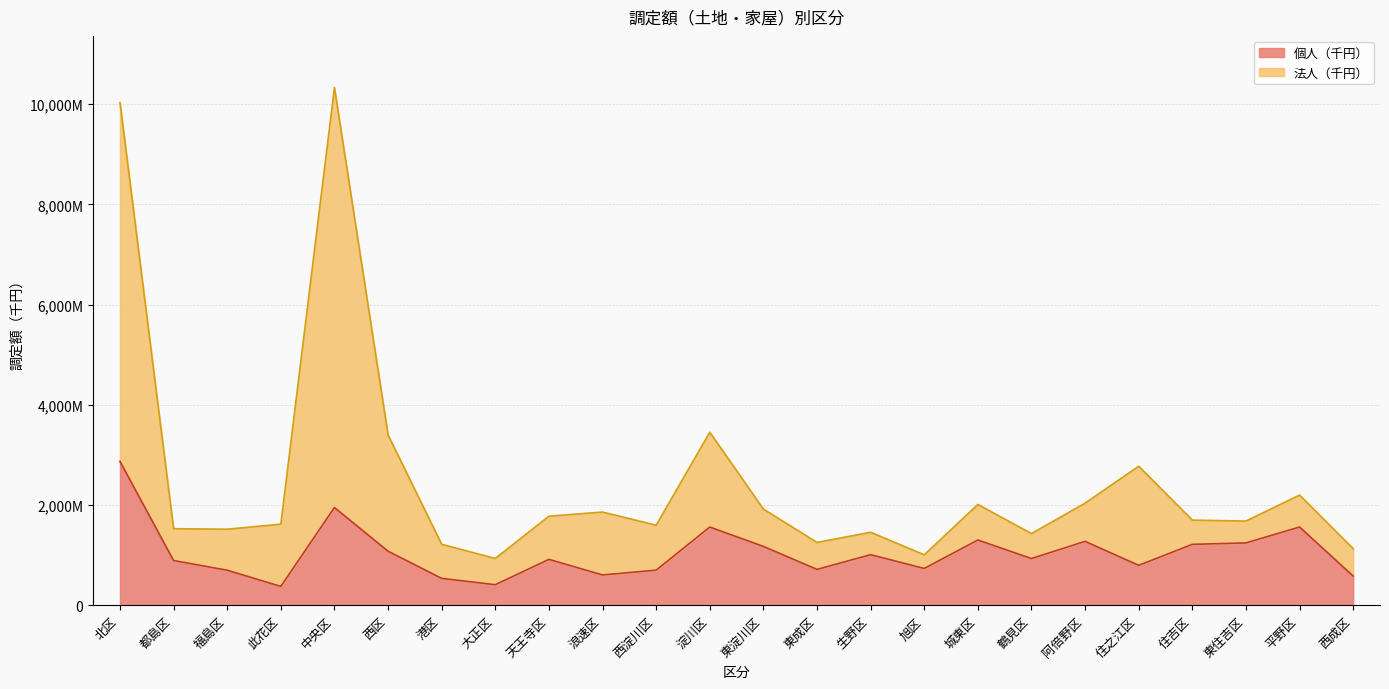

What are all the series names shown in the legend?

個人（千円）, 法人（千円）